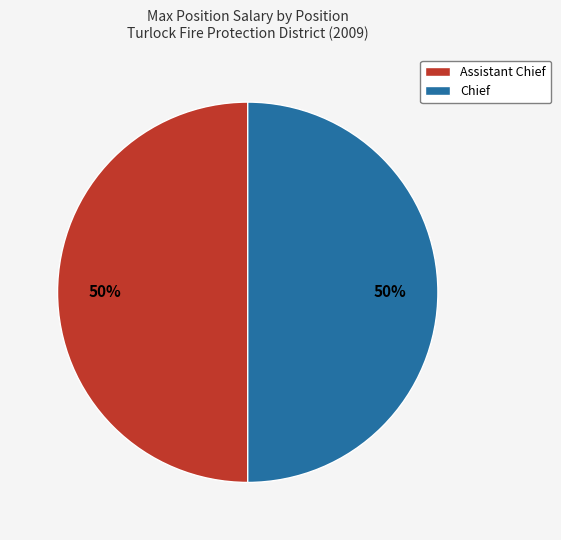

Is it true that Chief is 41% of the pie?

False